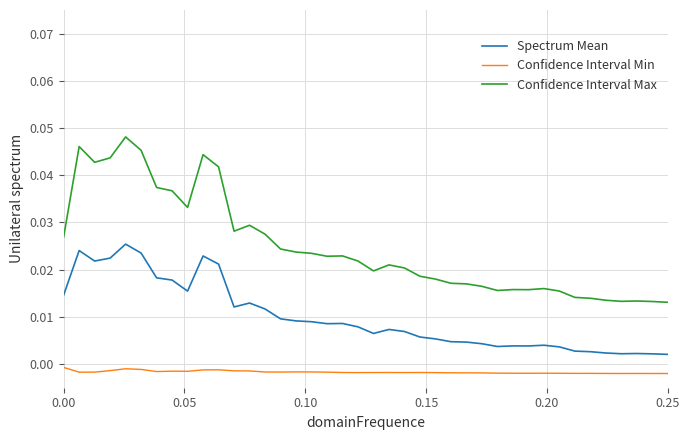

What are all the series names shown in the legend?

Spectrum Mean, Confidence Interval Min, Confidence Interval Max